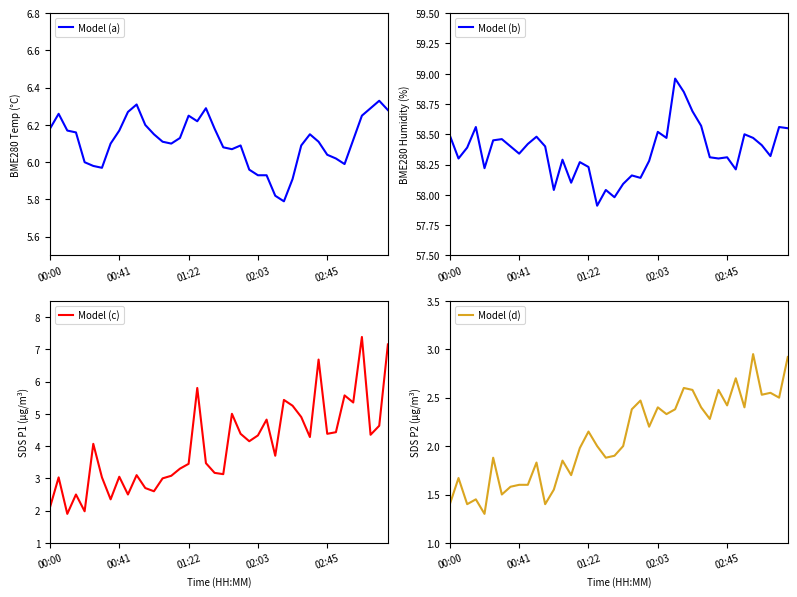

How many lines are shown in the chart?

4